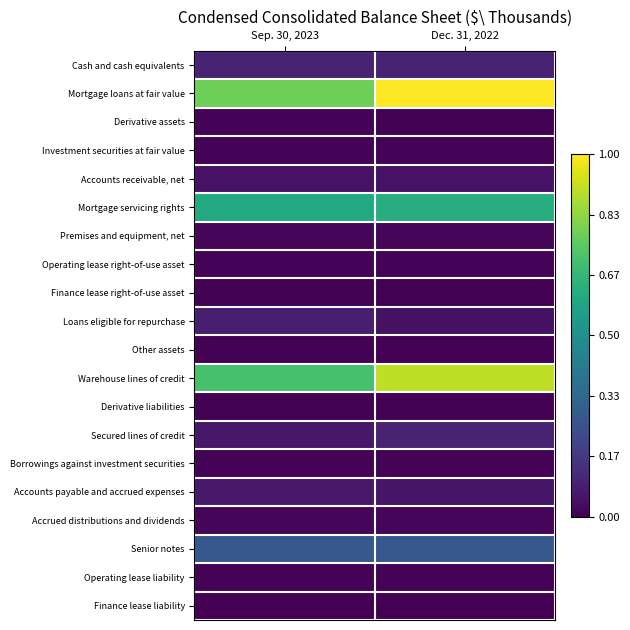

Reading left to right, transcribe all the data shown in this chart.

Cash and cash equivalents: Sep. 30, 2023=0.1	Dec. 31, 2022=0.1
Mortgage loans at fair value: Sep. 30, 2023=0.8	Dec. 31, 2022=1.0
Derivative assets: Sep. 30, 2023=0.0	Dec. 31, 2022=0.0
Investment securities at fair value: Sep. 30, 2023=0.0	Dec. 31, 2022=0.0
Accounts receivable, net: Sep. 30, 2023=0.0	Dec. 31, 2022=0.0
Mortgage servicing rights: Sep. 30, 2023=0.6	Dec. 31, 2022=0.6
Premises and equipment, net: Sep. 30, 2023=0.0	Dec. 31, 2022=0.0
Operating lease right-of-use asset: Sep. 30, 2023=0.0	Dec. 31, 2022=0.0
Finance lease right-of-use asset: Sep. 30, 2023=0.0	Dec. 31, 2022=0.0
Loans eligible for repurchase: Sep. 30, 2023=0.1	Dec. 31, 2022=0.0
Other assets: Sep. 30, 2023=0.0	Dec. 31, 2022=0.0
Warehouse lines of credit: Sep. 30, 2023=0.7	Dec. 31, 2022=0.9
Derivative liabilities: Sep. 30, 2023=0.0	Dec. 31, 2022=0.0
Secured lines of credit: Sep. 30, 2023=0.1	Dec. 31, 2022=0.1
Borrowings against investment securities: Sep. 30, 2023=0.0	Dec. 31, 2022=0.0
Accounts payable and accrued expenses: Sep. 30, 2023=0.1	Dec. 31, 2022=0.1
Accrued distributions and dividends: Sep. 30, 2023=0.0	Dec. 31, 2022=0.0
Senior notes: Sep. 30, 2023=0.3	Dec. 31, 2022=0.3
Operating lease liability: Sep. 30, 2023=0.0	Dec. 31, 2022=0.0
Finance lease liability: Sep. 30, 2023=0.0	Dec. 31, 2022=0.0